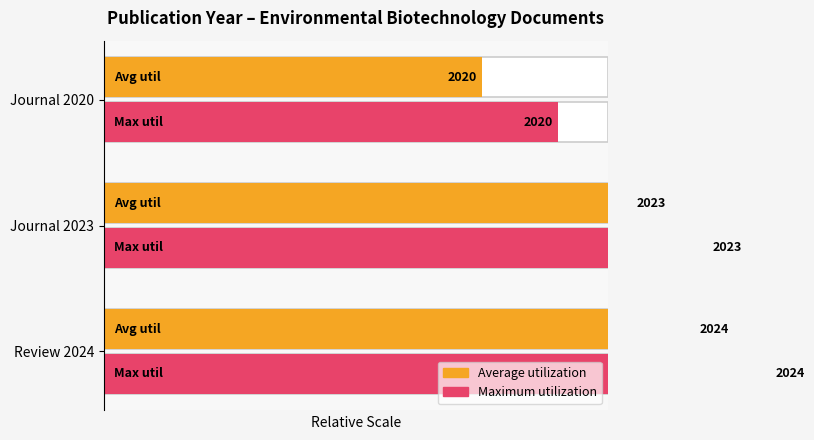

What is the smallest value displayed?

75.0